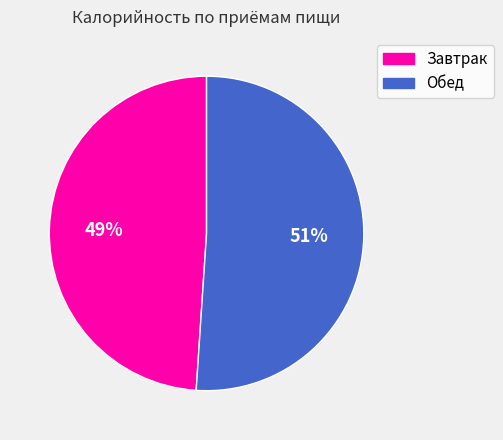

What percentage is the Обед slice, to the nearest percent?

51%